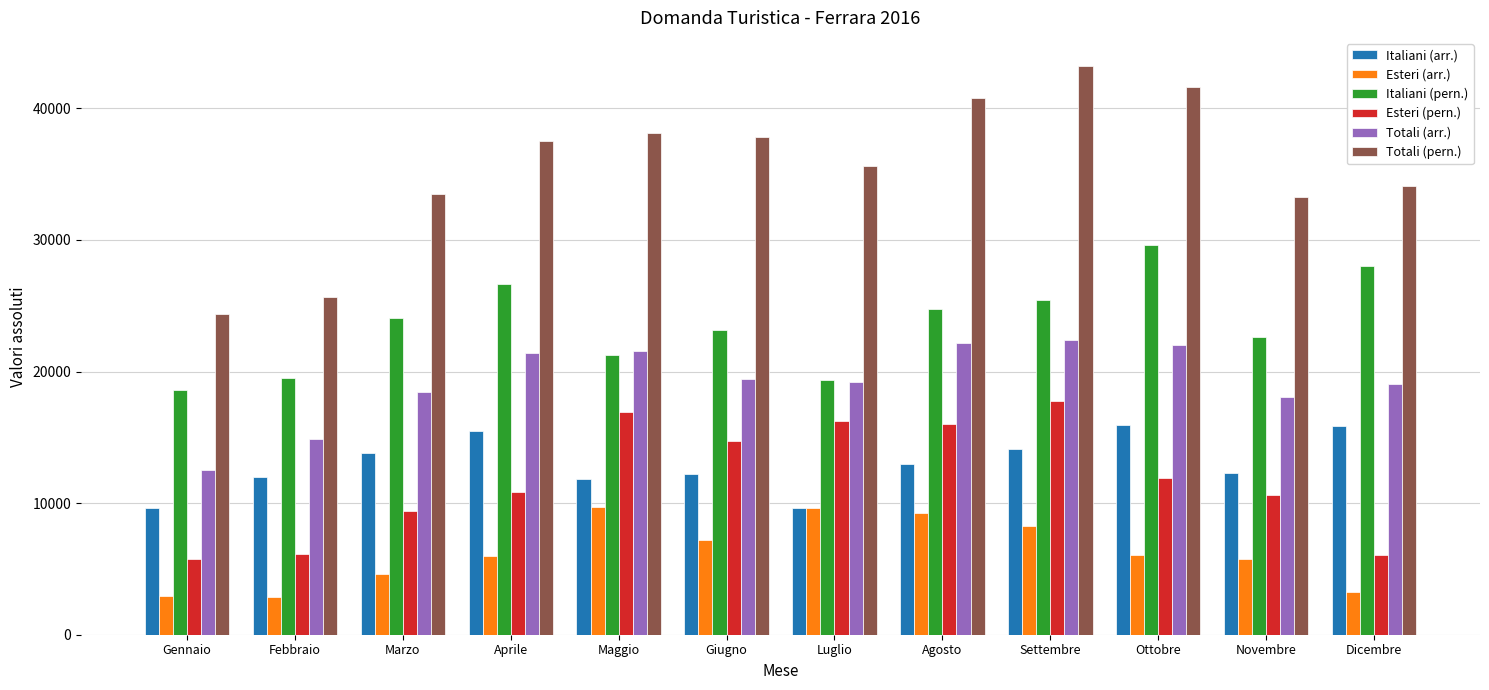

What is the difference between the second highest and minimum values in the Esteri (arr.) series?

6800